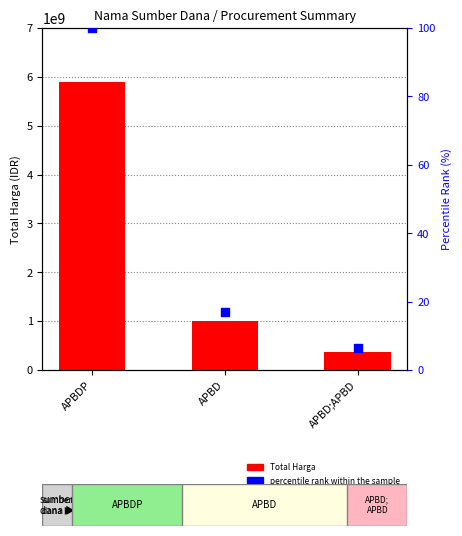

What are all the series names shown in the legend?

Total Harga, percentile rank within the sample